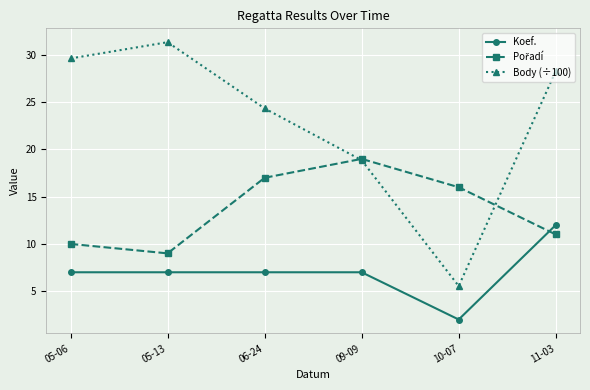

How many values in the Body (÷100) series exceed 28?

3